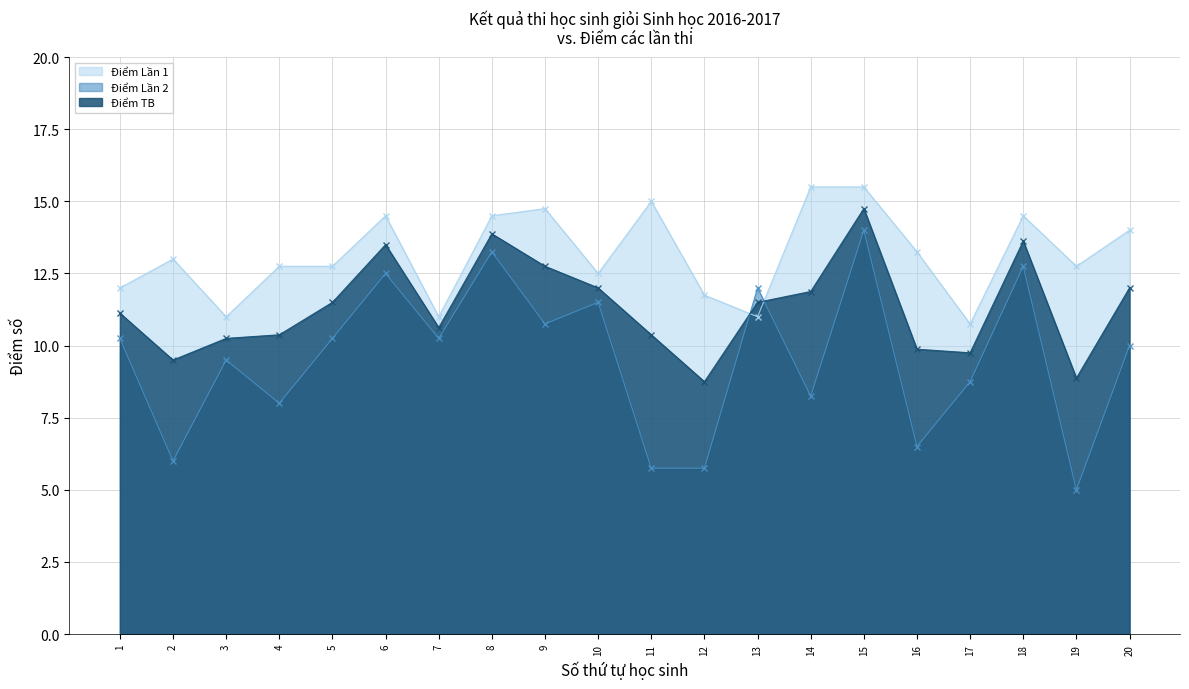

Where is the first local maximum for Điểm Lần 1?

2